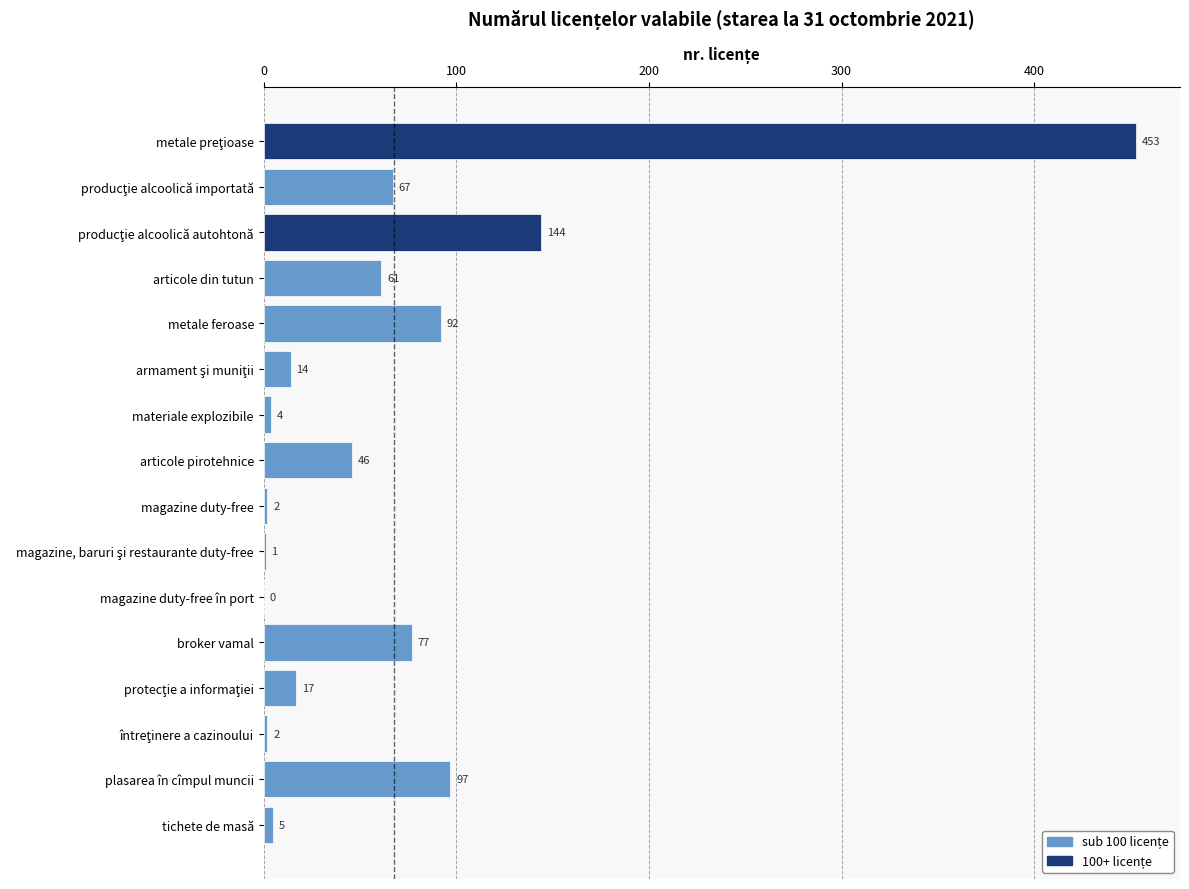

Which has a higher value, plasarea în cîmpul muncii or articole pirotehnice?

plasarea în cîmpul muncii